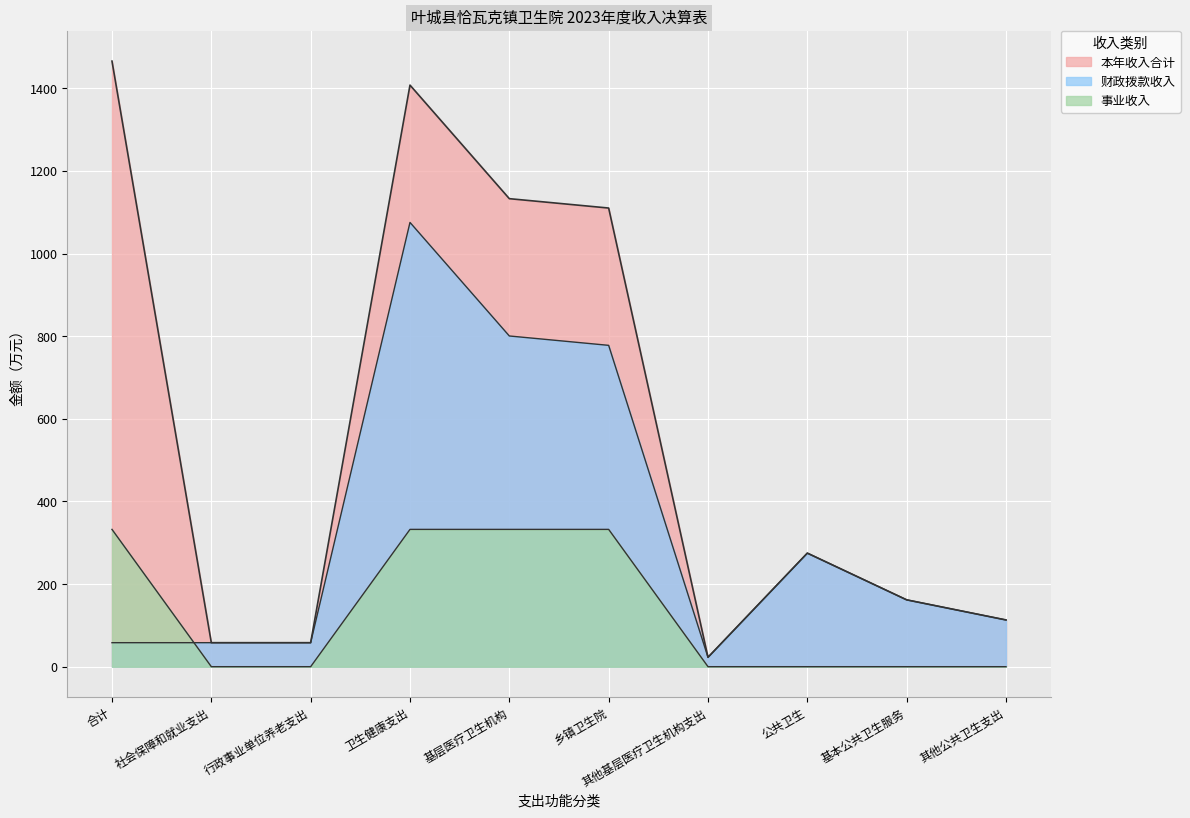

What is the difference between the maximum and second lowest values in the 本年收入合计 series?

1407.9